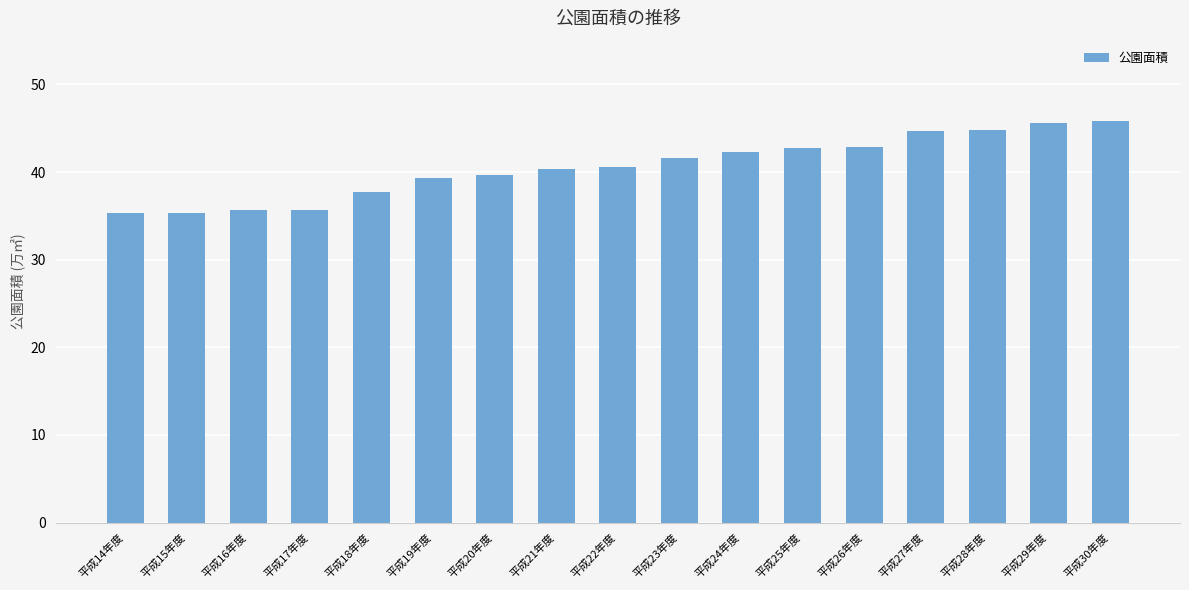

Does the chart contain stacked bars?

No